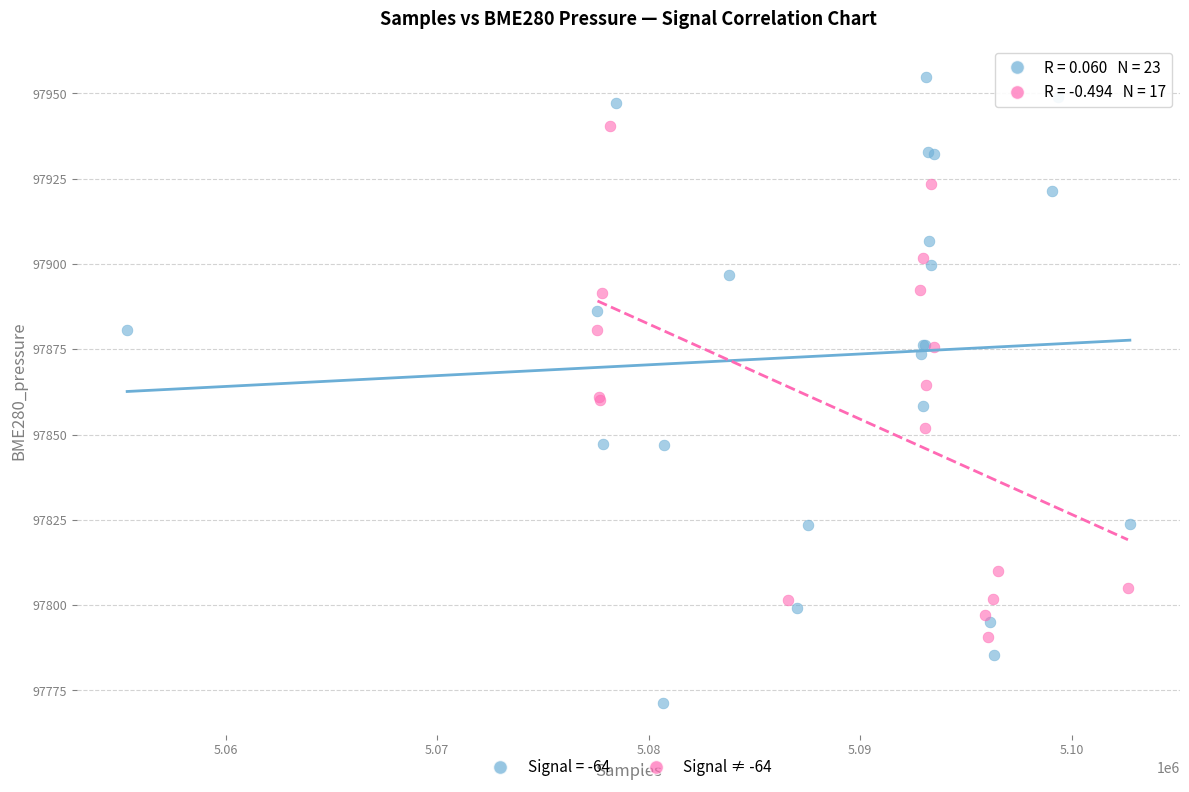

Which series contains the lowest Y value?

Signal = -64